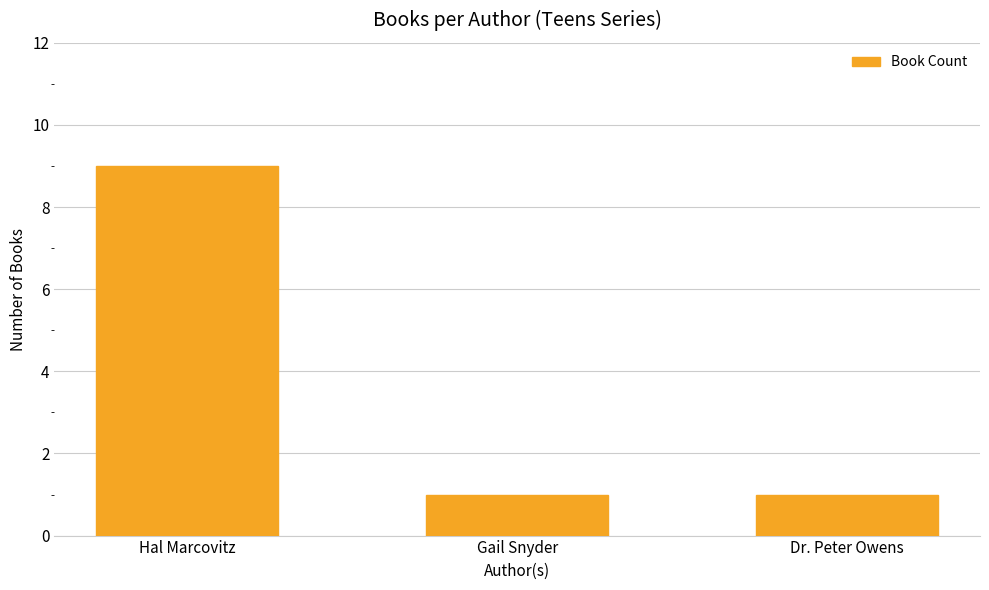

How many values are between 1 and 9?

3